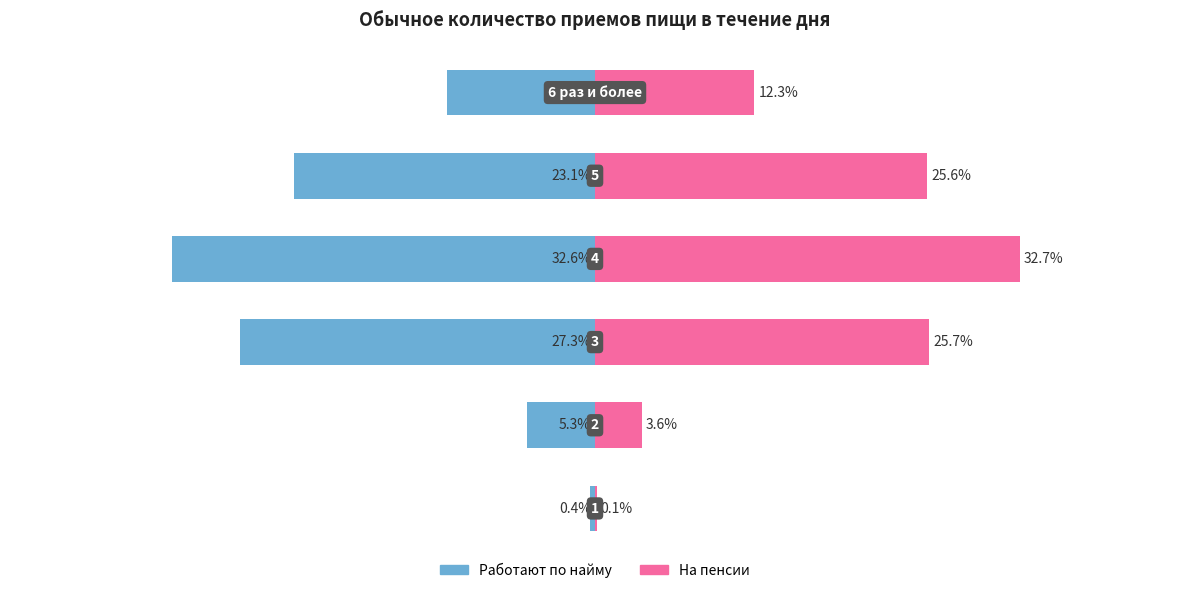

List the series in order of their peak value, lowest first.

Работают по найму, На пенсии